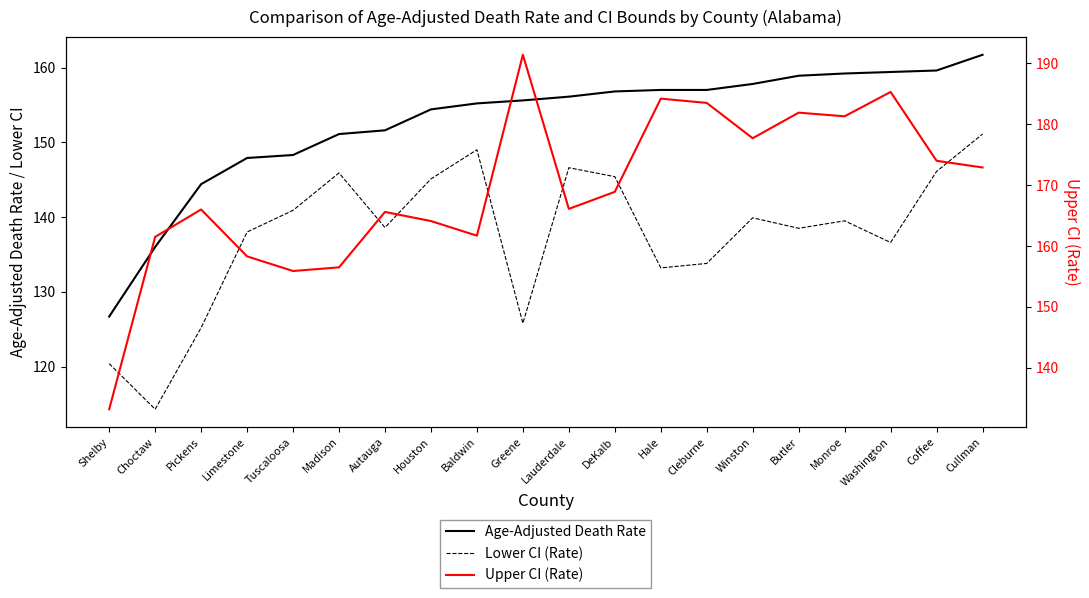

What are all the series names shown in the legend?

Age-Adjusted Death Rate, Lower CI (Rate), Upper CI (Rate)